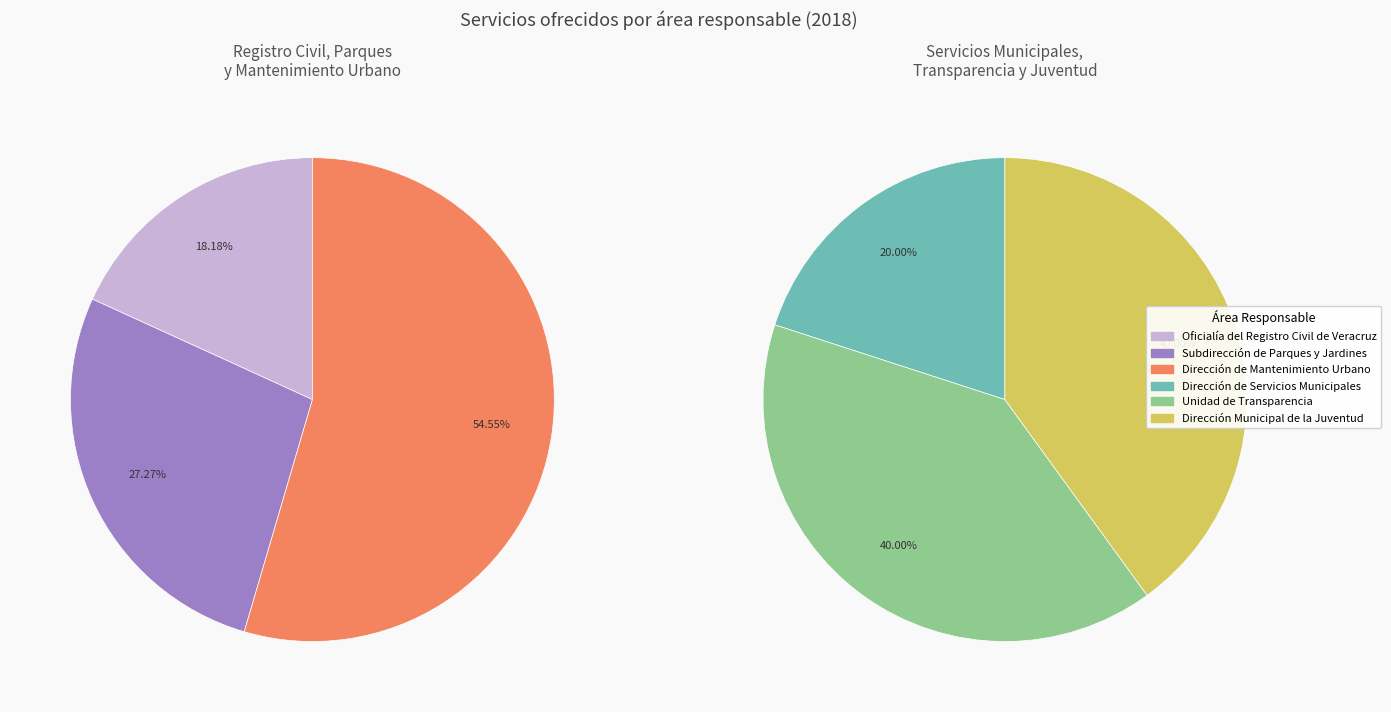

What is the change in value from Dirección de Mantenimiento Urbano to Dirección Municipal de la Juventud?

-8